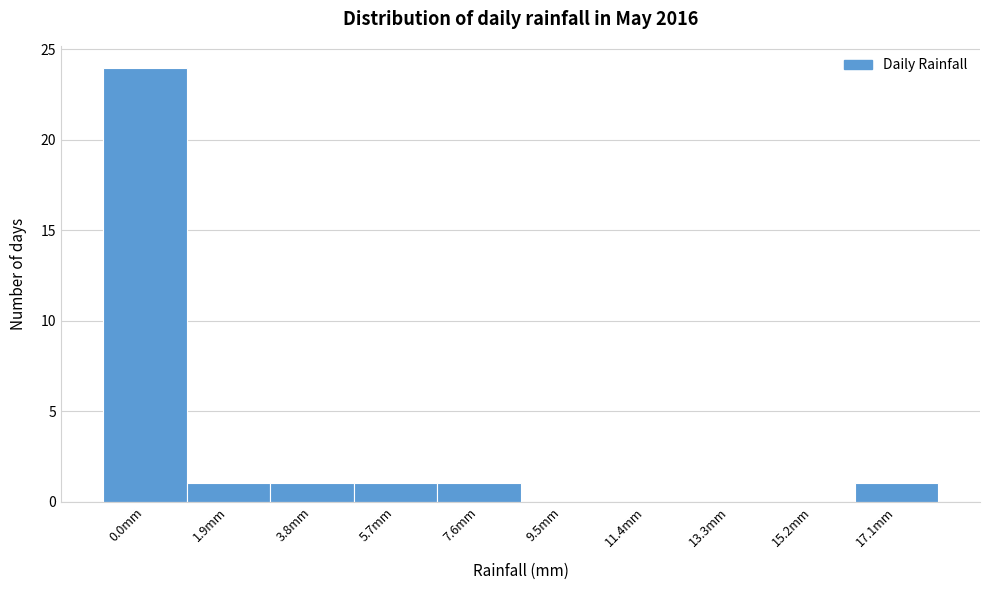

Reading left to right, extract all data points from this chart.

0.0mm=24	1.9mm=1	3.8mm=1	5.7mm=1	7.6mm=1	9.5mm=0	11.4mm=0	13.3mm=0	15.2mm=0	17.1mm=1